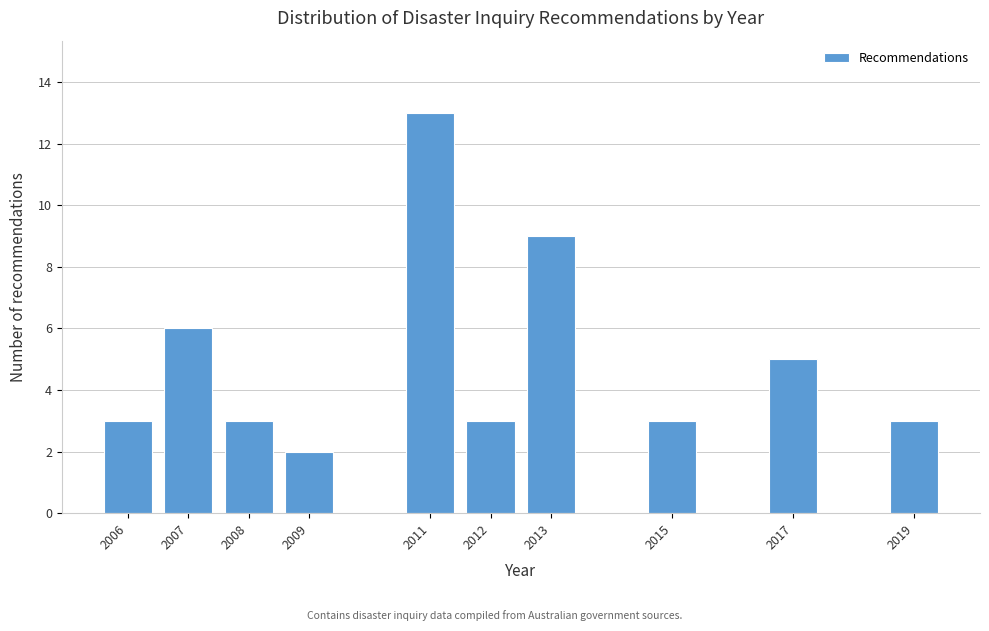

Reading left to right, list all the values displayed in this chart.

3	6	3	2	13	3	9	3	5	3